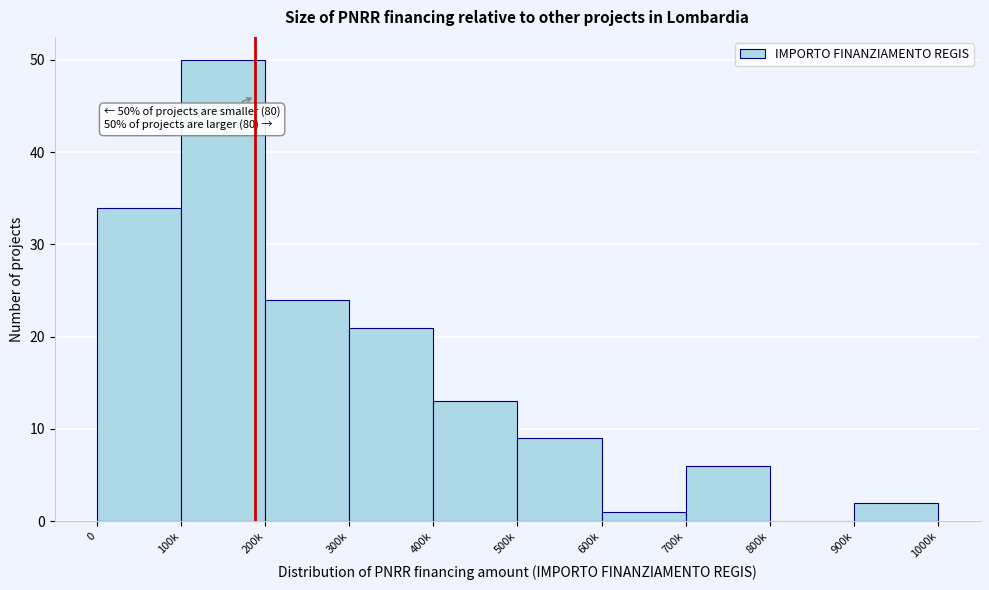

Reading right to left, list all the values displayed in this chart.

900k=2	800k=0	700k=6	600k=1	500k=9	400k=13	300k=21	200k=24	100k=50	0=34